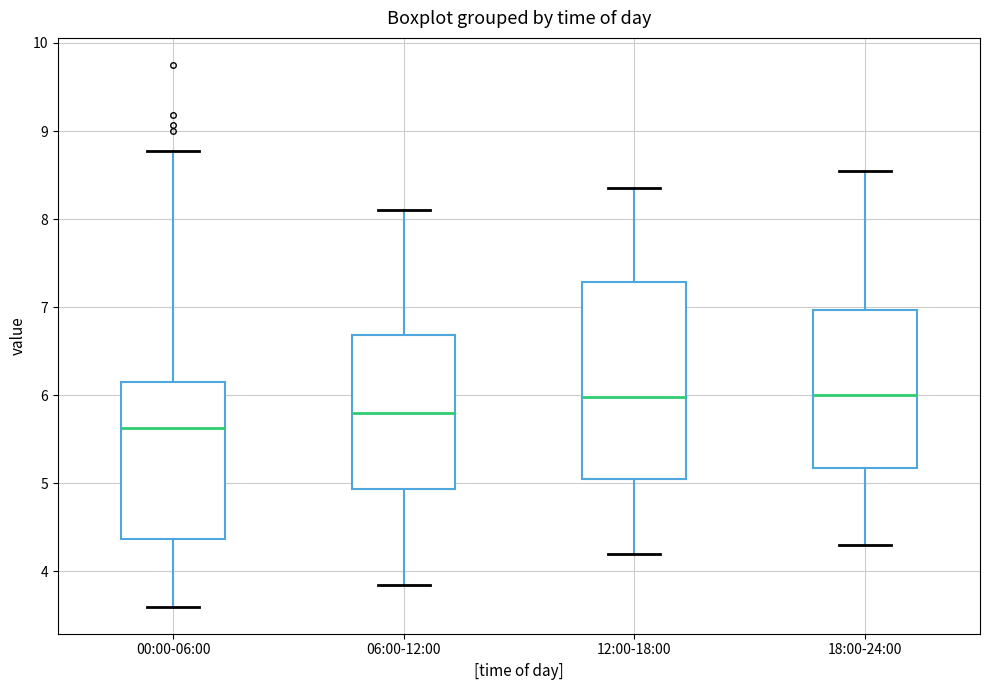

Comparing the boxes themselves (not the whiskers), which one is the tallest?

12:00-18:00